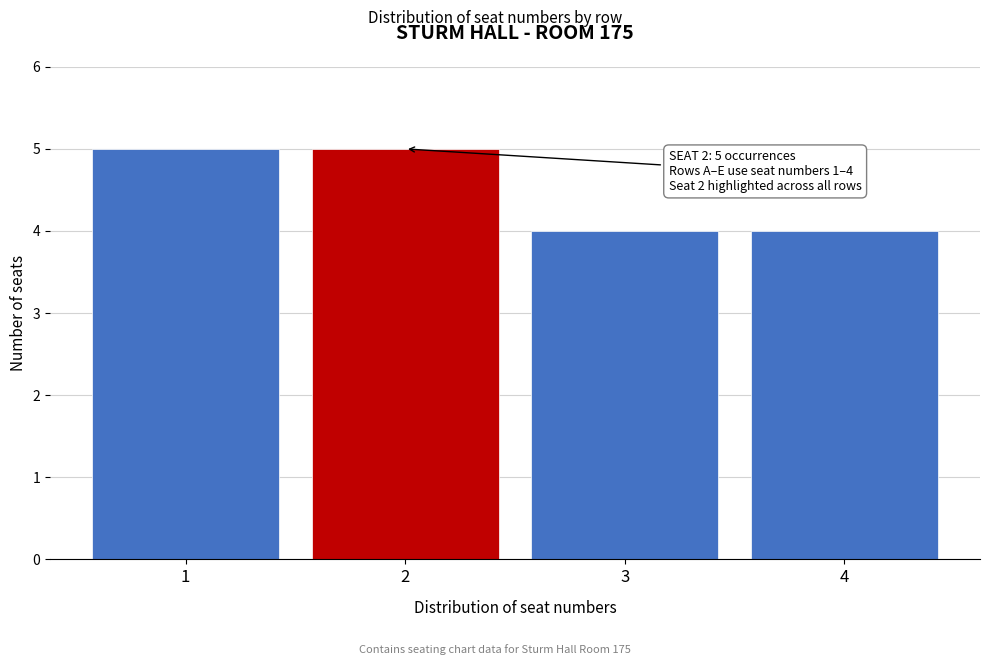

Reading left to right, list all the values displayed in this chart.

5	5	4	4